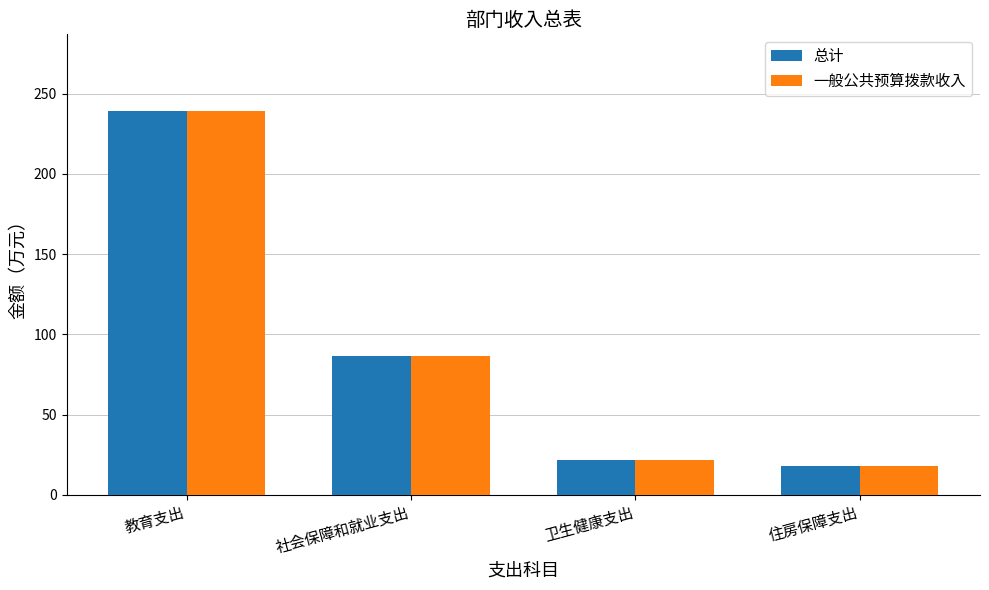

What are all the series names shown in the legend?

总计, 一般公共预算拨款收入